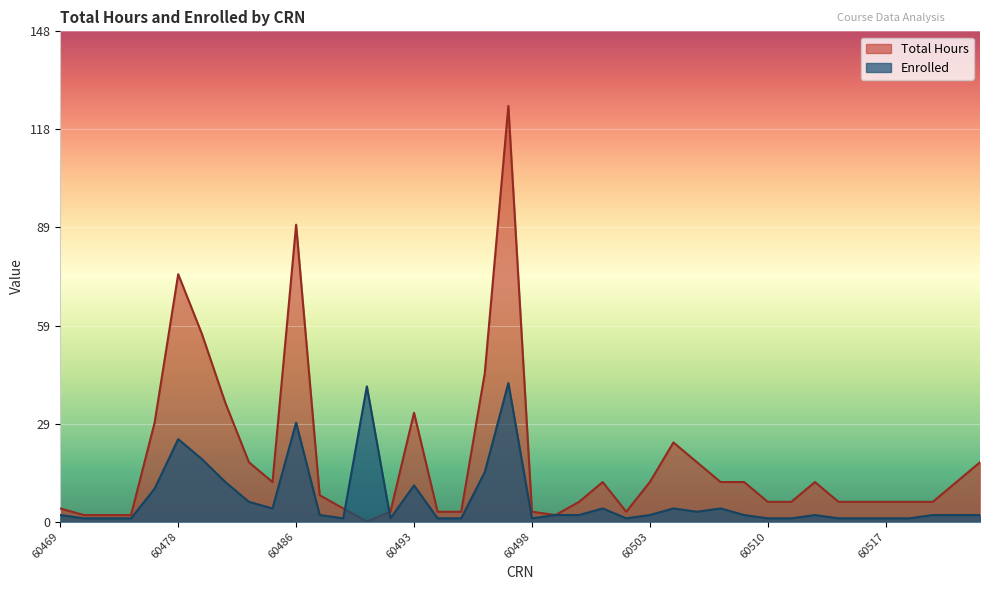

What is the value of the Enrolled point at the 7th from the left?

19